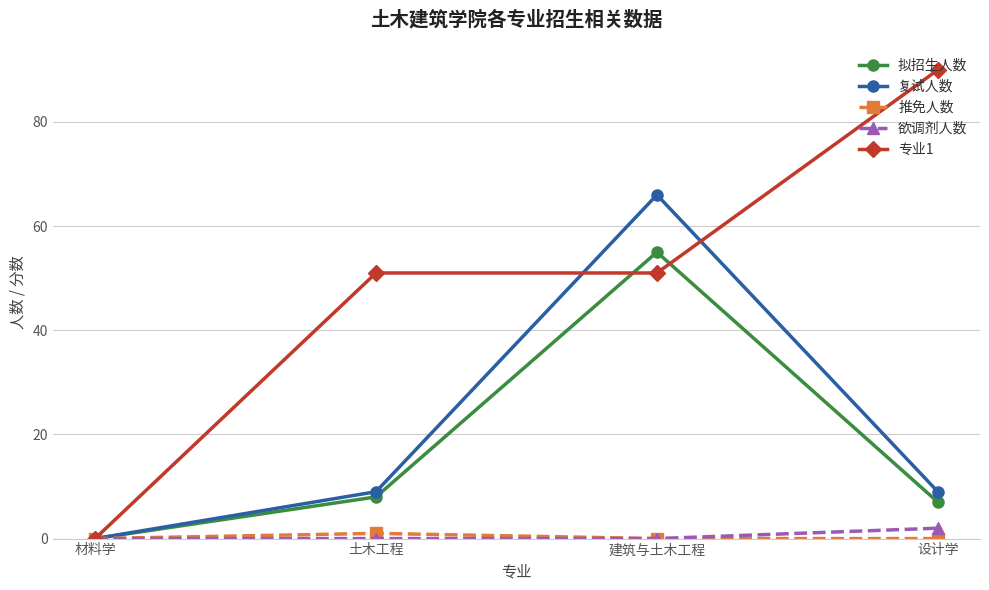

What is the maximum value shown in the chart?

90